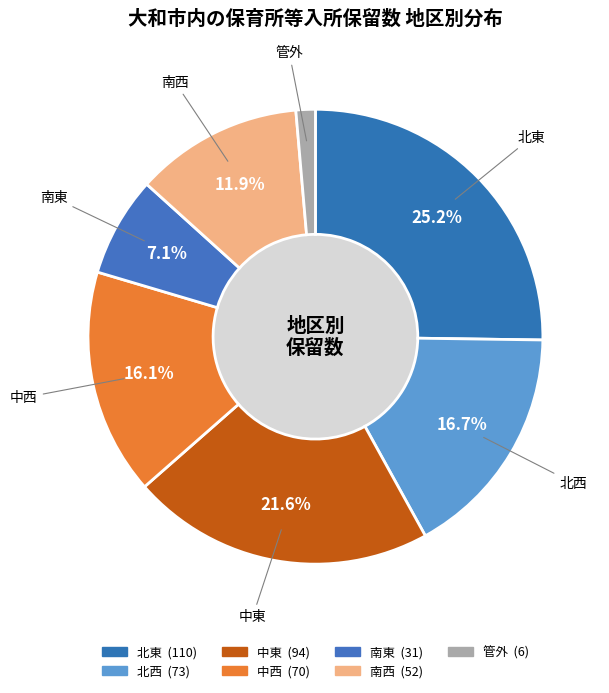

What portion of the pie excludes 南東?

92.9%